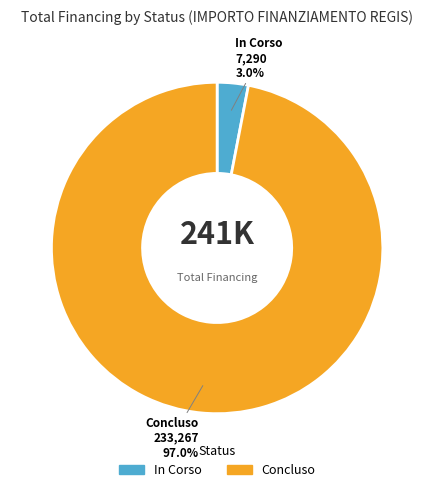

Is the sum of Concluso and In Corso greater than half?

Yes